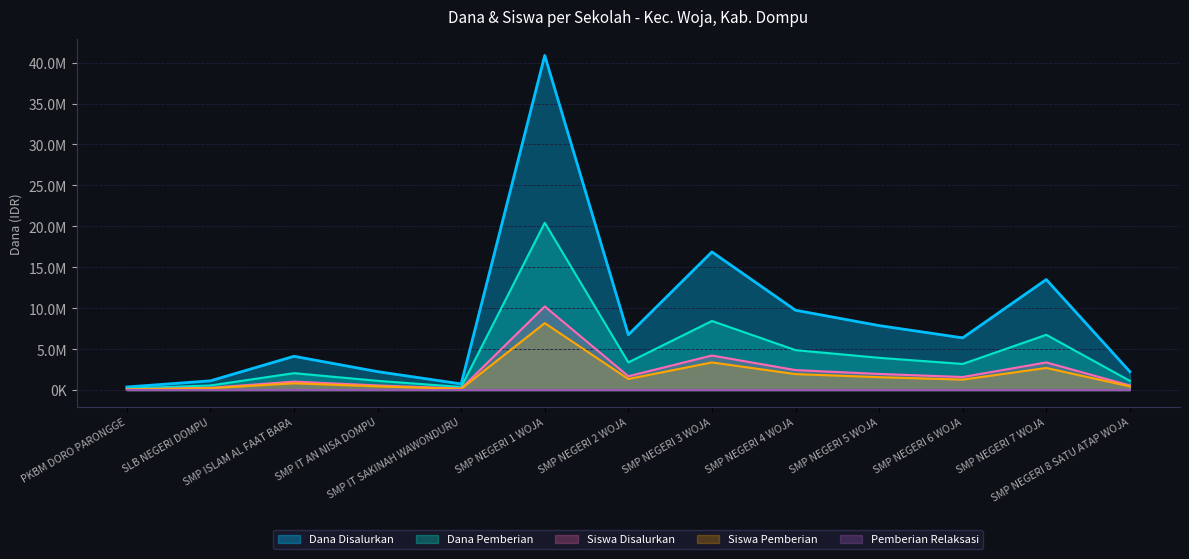

Which series has the largest range (max minus min)?

Dana Disalurkan